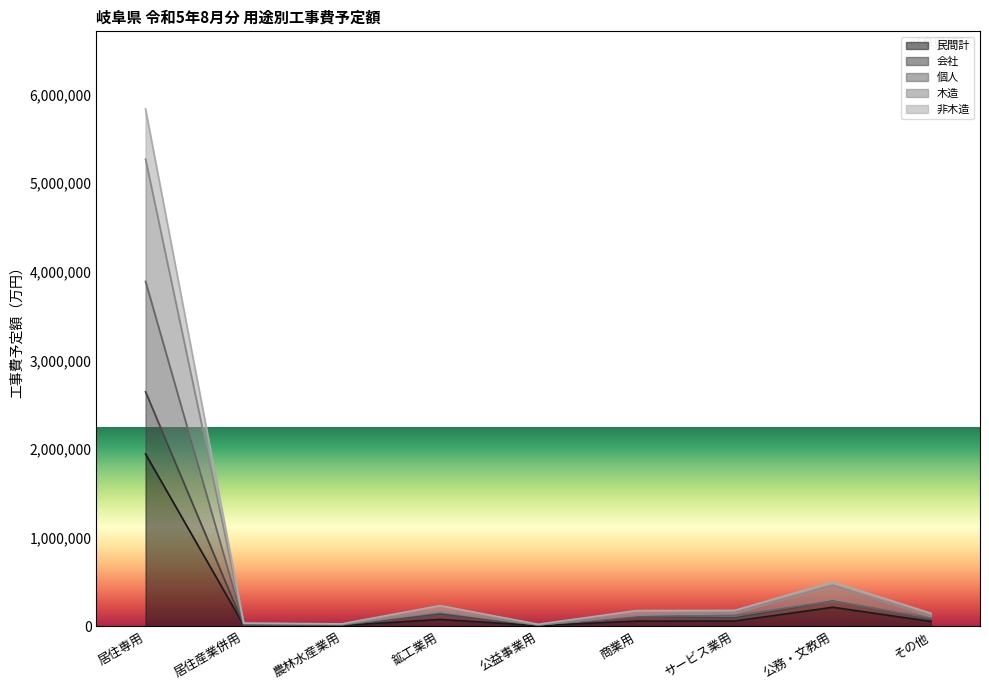

True or false: 会社 and 非木造 cross at least once.

False